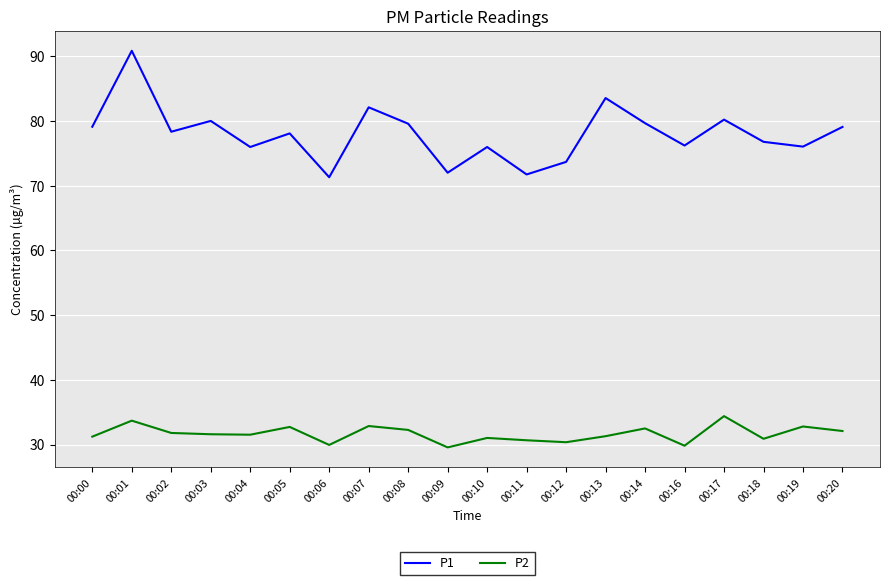

What is the average value of the P1 series?

78.0